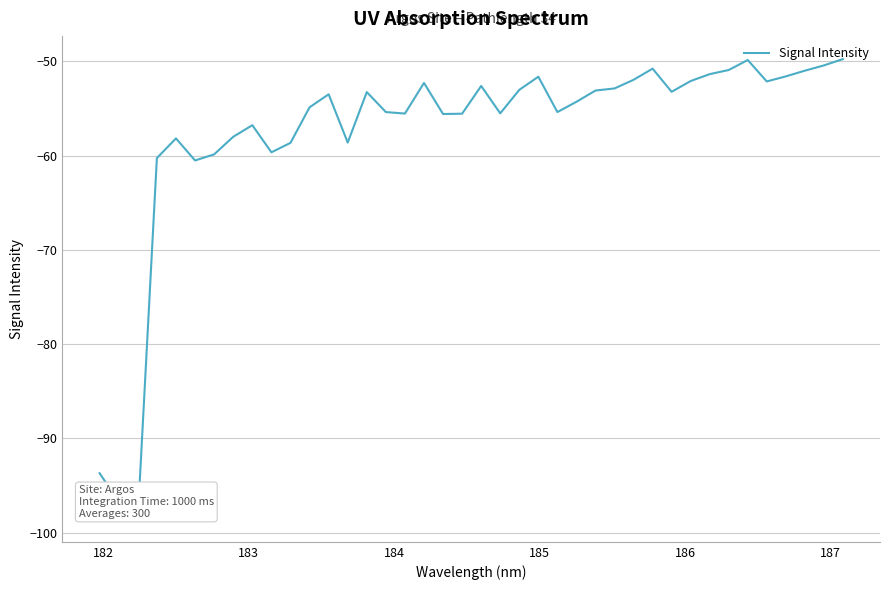

What is the greatest value displayed?

-49.8